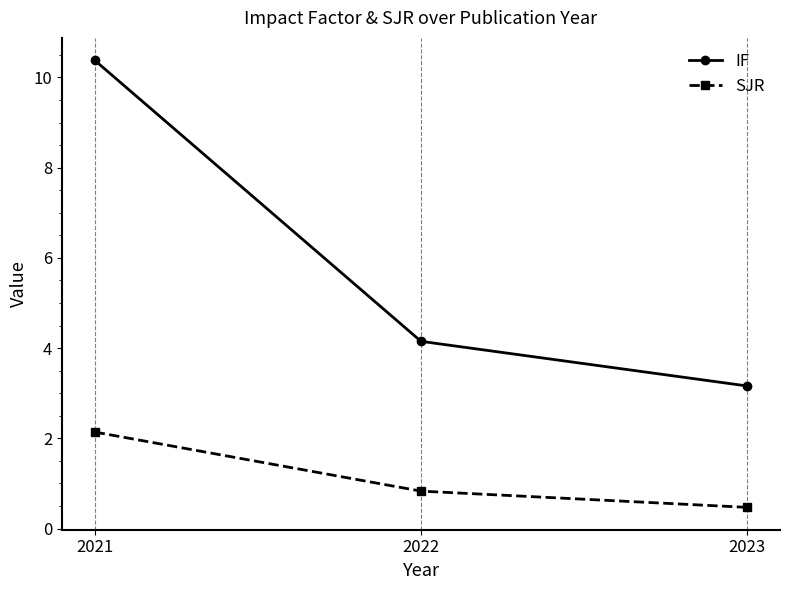

Between 2022 and 2023, which series saw the biggest shift?

IF